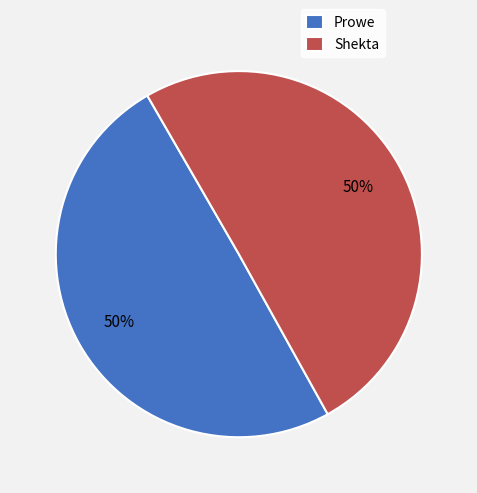

To the nearest percent, what portion does Shekta represent?

50%